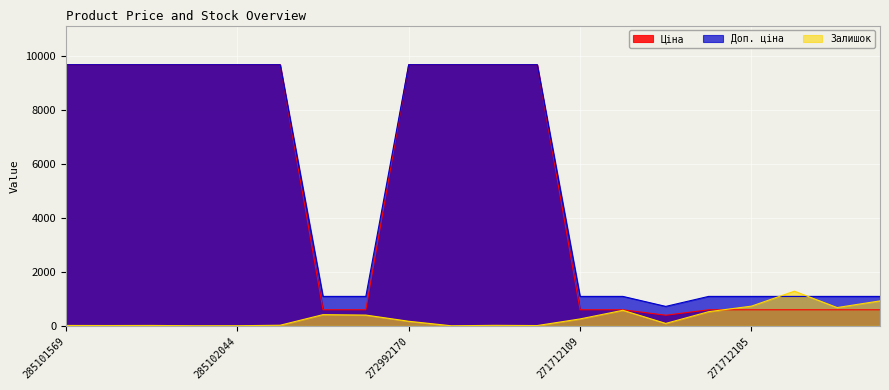

How many values in the Доп. ціна series are below 9664?

10